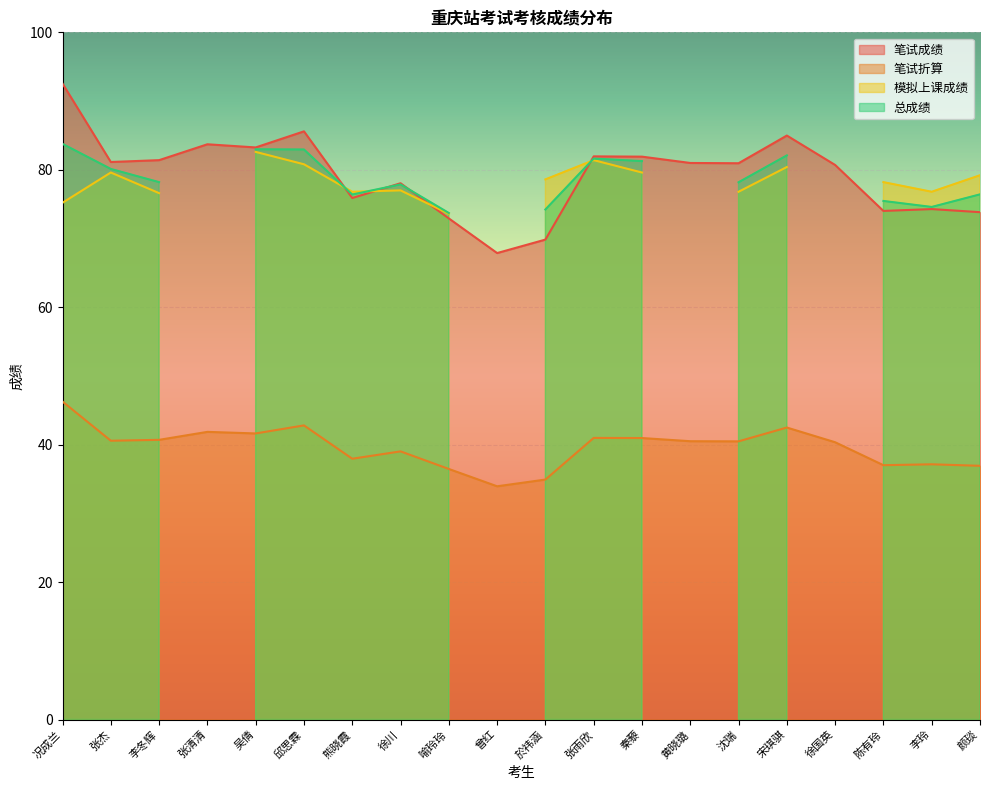

Read the 笔试折算 value at 於祎涵.

34.9